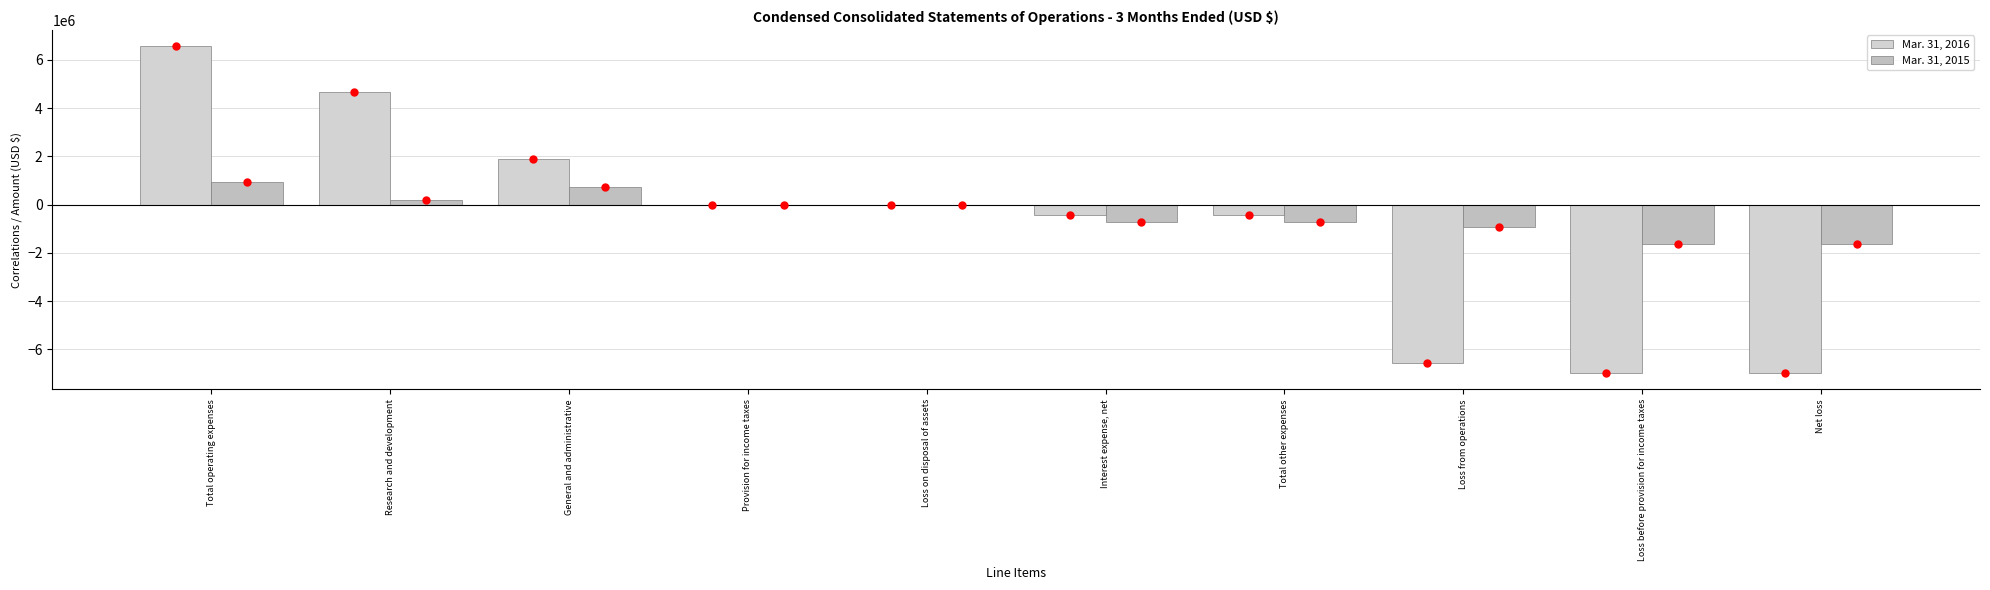

Reading right to left, what are all the values shown in this chart?

Mar. 31, 2016: Net loss=-6977898	Loss before provision for income taxes=-6976298	Loss from operations=-6560227	Total other expenses=-416071	Interest expense, net=-411209	Loss on disposal of assets=-4862	Provision for income taxes=1600	General and administrative=1882026	Research and development=4678201	Total operating expenses=6560227
Mar. 31, 2015: Net loss=-1641819	Loss before provision for income taxes=-1640219	Loss from operations=-923420	Total other expenses=-716799	Interest expense, net=-716799	Loss on disposal of assets=0	Provision for income taxes=1600	General and administrative=735132	Research and development=188288	Total operating expenses=923420